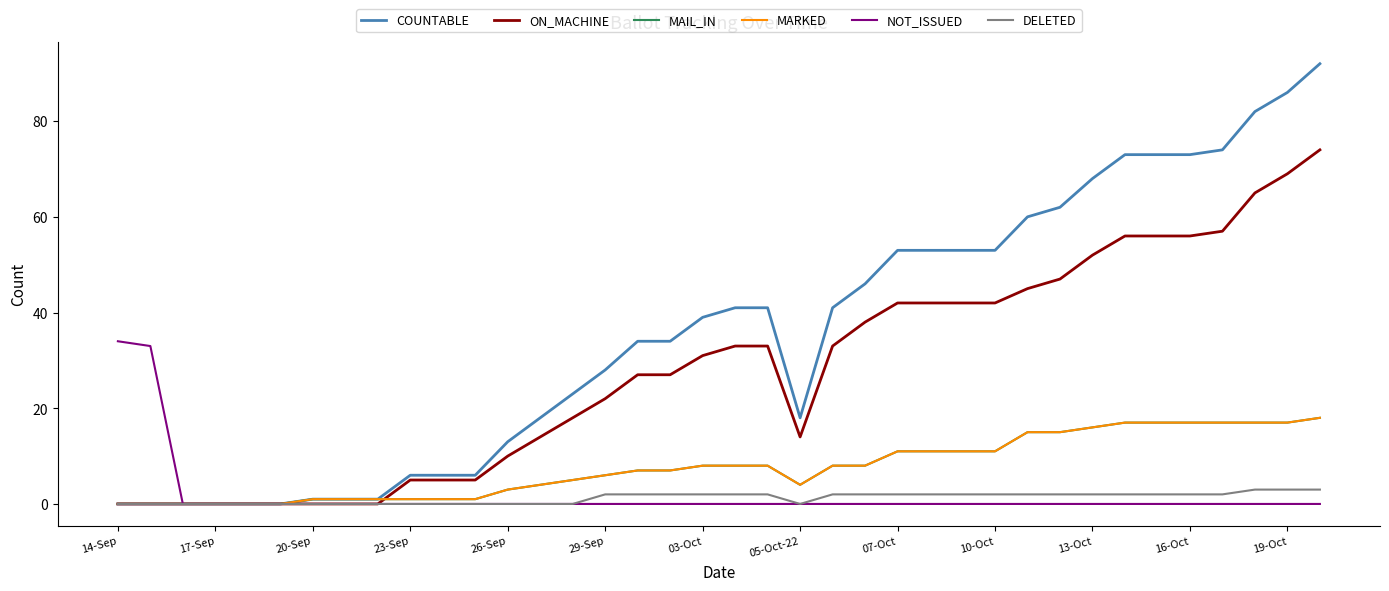

What is the sum of all NOT_ISSUED values?

67